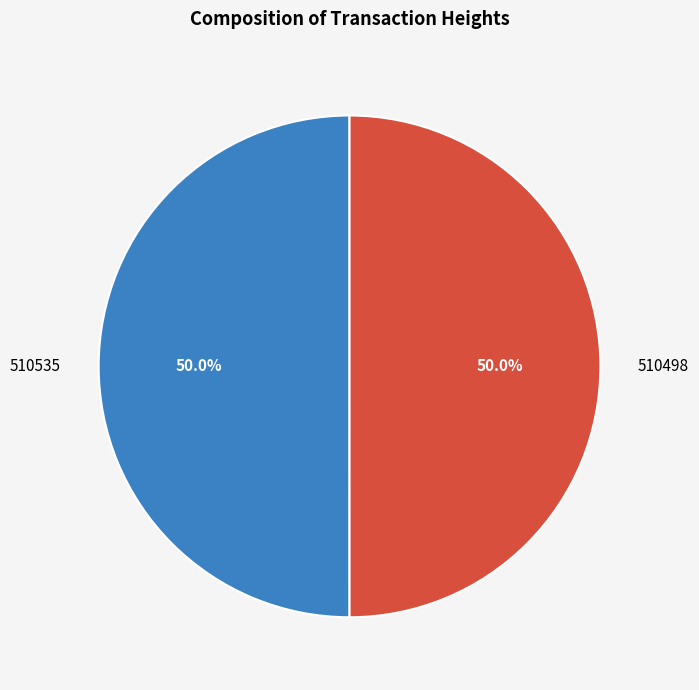

To the nearest percent, what portion does 510498 represent?

50%